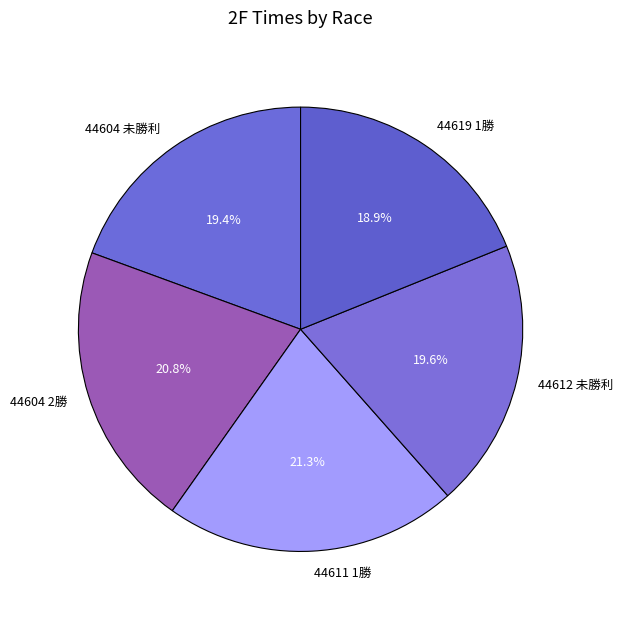

Which category has the smallest portion of the pie?

44619 1勝